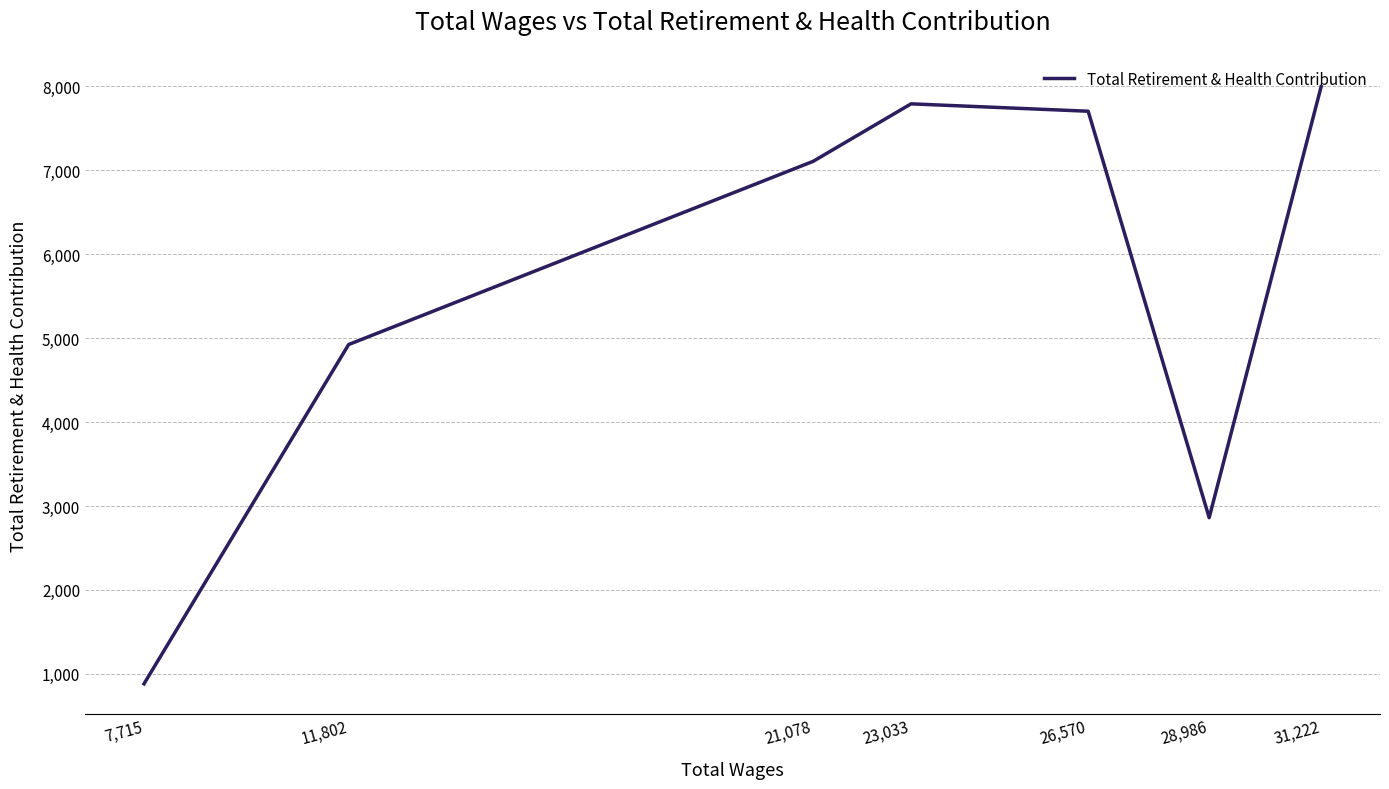

List the labels in order of value, smallest first.

7,715, 28,986, 11,802, 21,078, 26,570, 23,033, 31,222